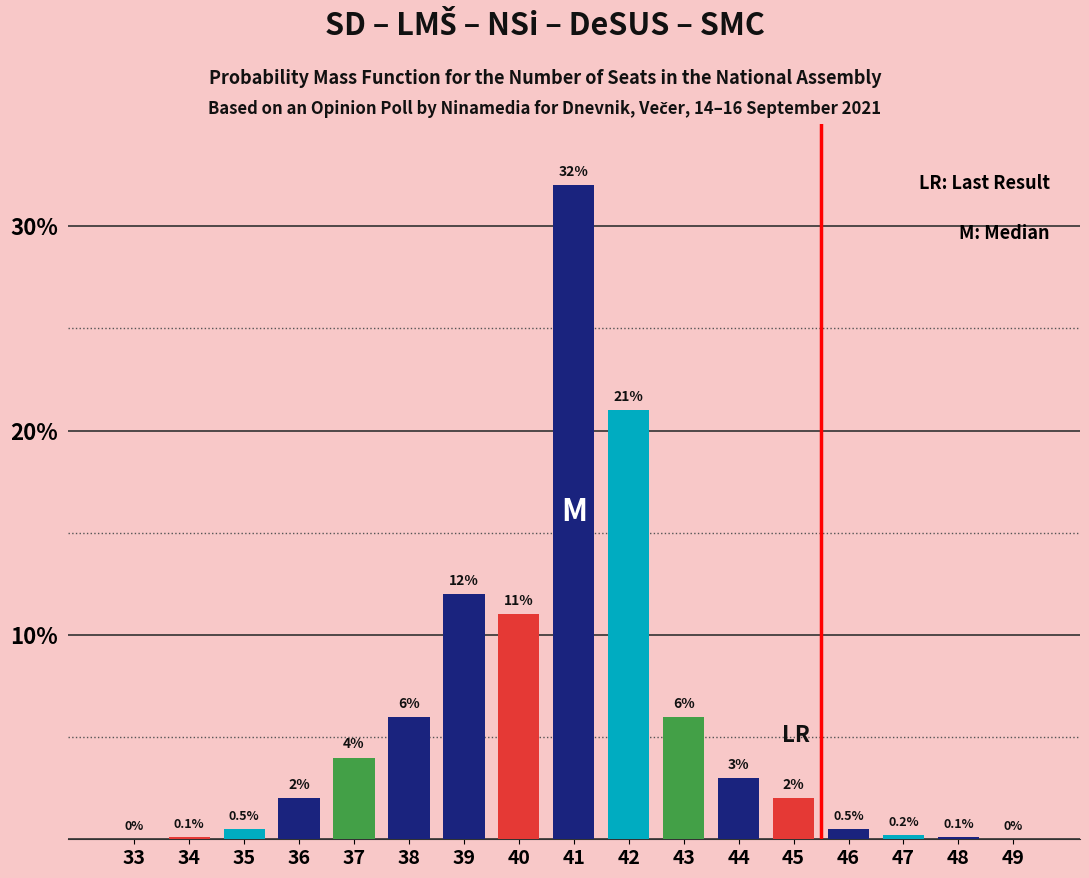

Reading left to right, list all the values displayed in this chart.

33=0.0	34=0.1	35=0.5	36=2.0	37=4.0	38=6.0	39=12.0	40=11.0	41=32.0	42=21.0	43=6.0	44=3.0	45=2.0	46=0.5	47=0.2	48=0.1	49=0.0